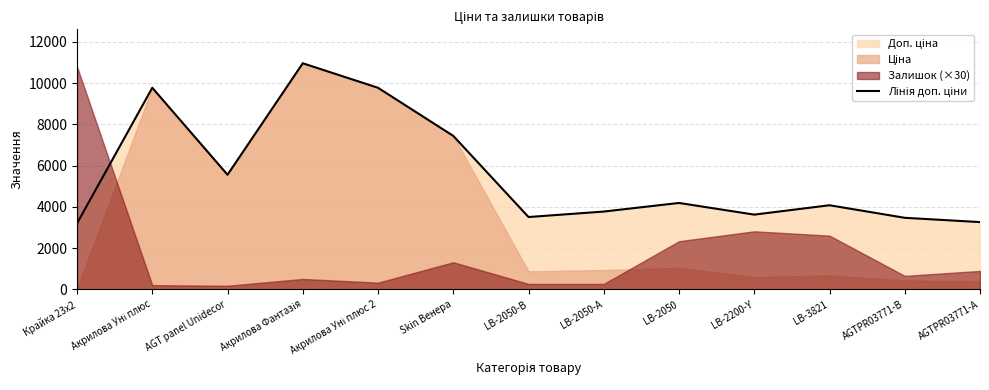

What is the greatest value displayed?

10964.4